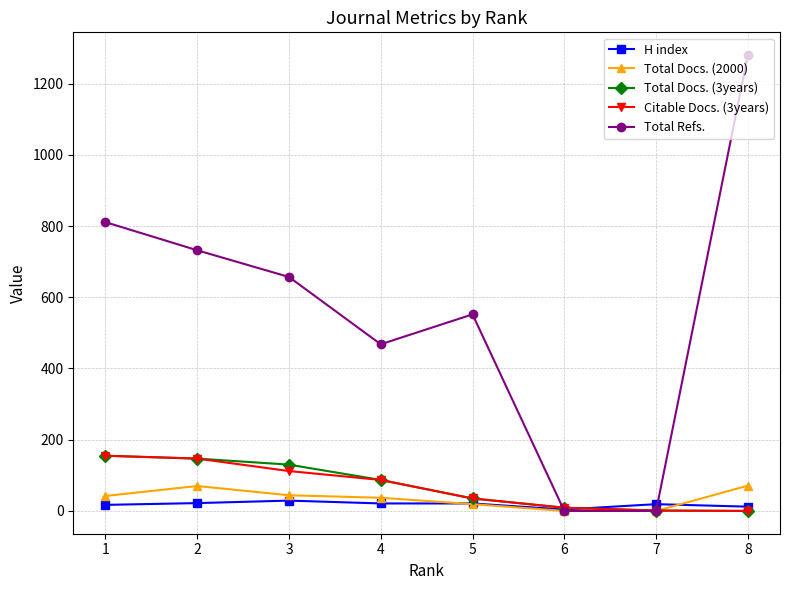

What value does the Total Refs. series have at 4, to the nearest 10?

470